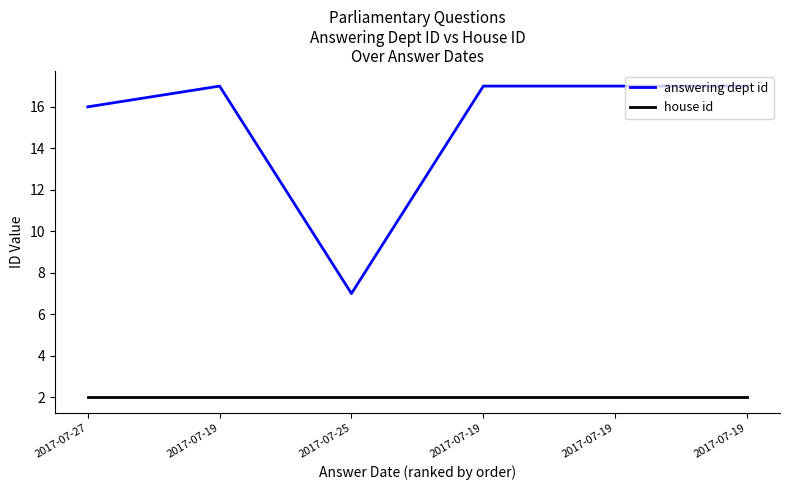

Which series has the widest spread of values?

answering dept id